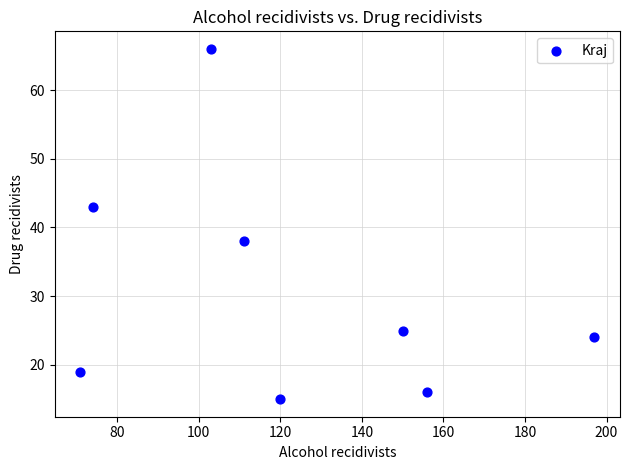

What Y value in the scatter plot is closest to 40?

38